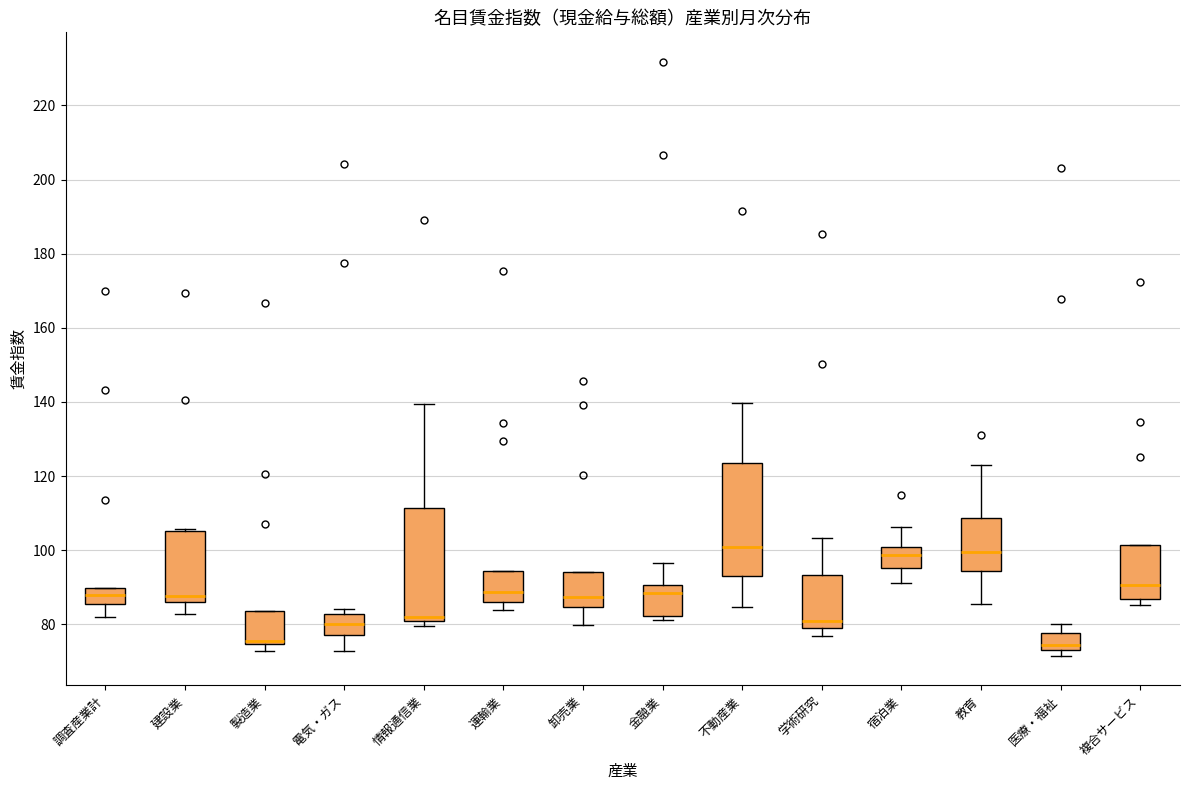

Where does the lower whisker of the box for 教育 end on the y-axis? The values are not printed on the chart, so give them approximately, as read against the axis.

86